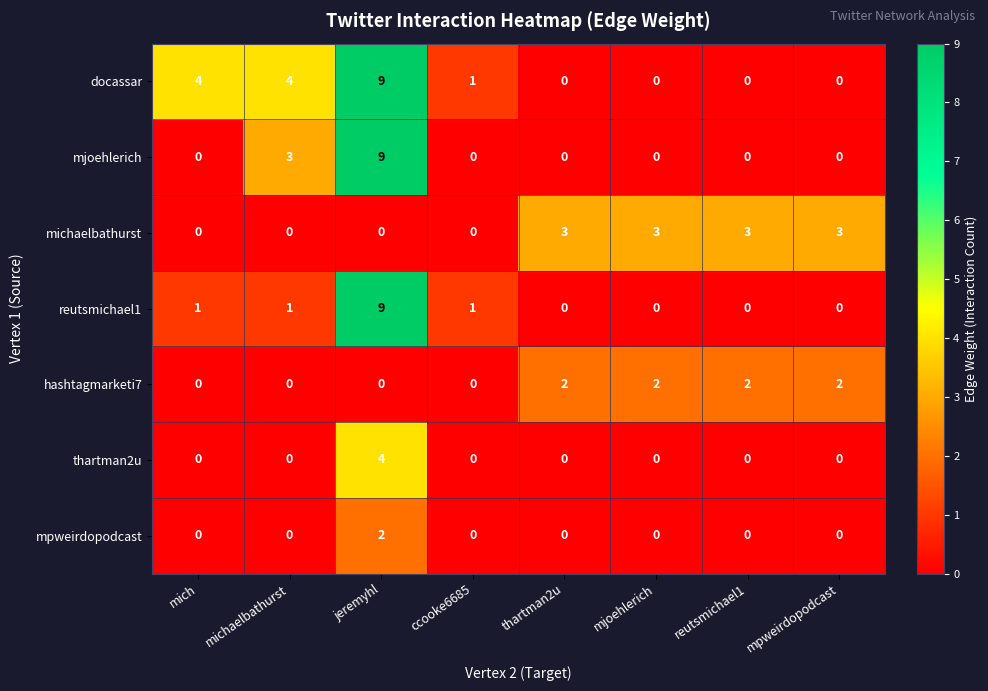

The reutsmichael1 series shows 0 at mjoehlerich. True or false?

True